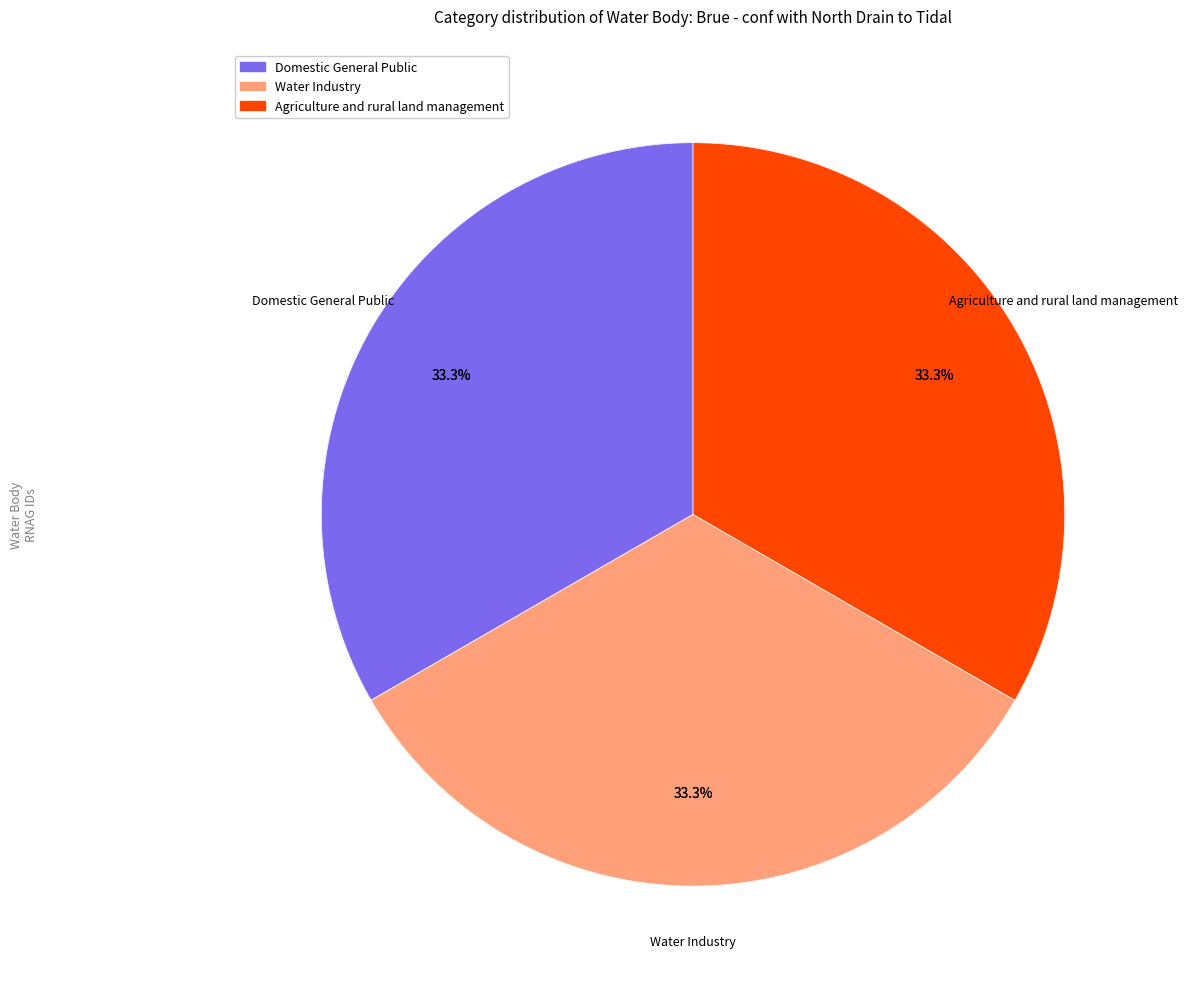

Which category has the biggest portion of the pie?

Domestic General Public